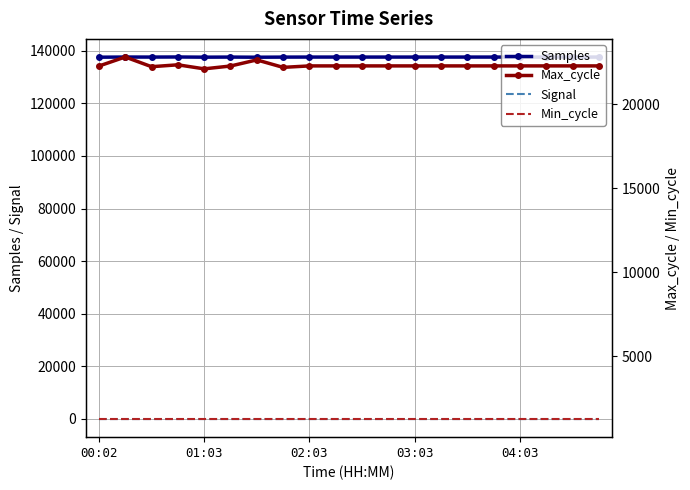

Between 11 and 14, which is larger?

11